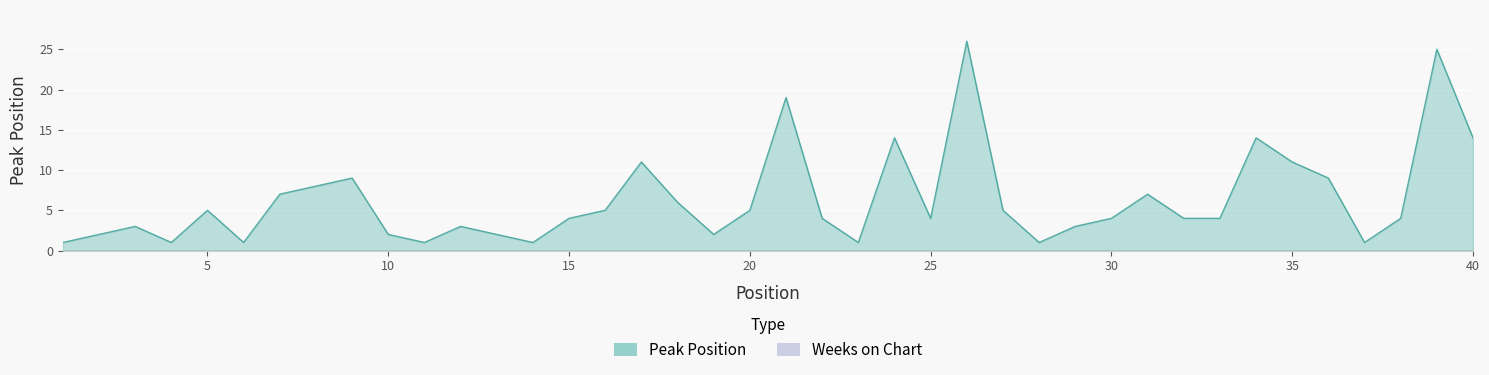

How many lines are shown in the chart?

1